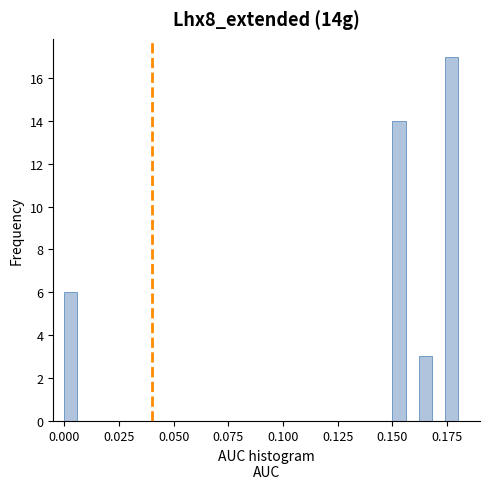

Around what value on the x-axis is the tallest bar? Give the approximate position of its centre, as read against the axis.

0.175